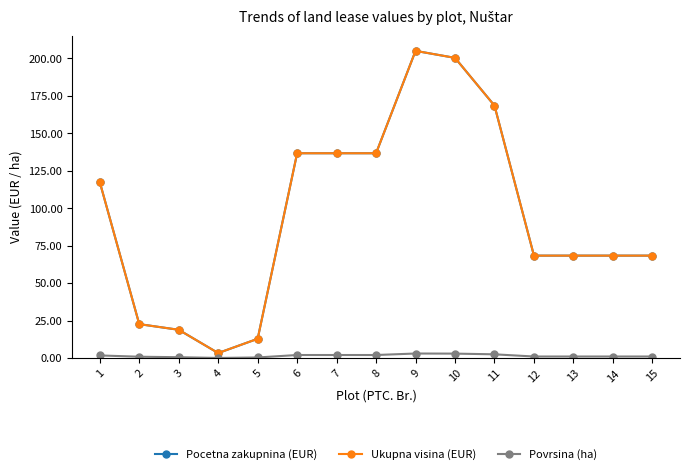

What value does the Ukupna visina (EUR) series have at 15?

68.3